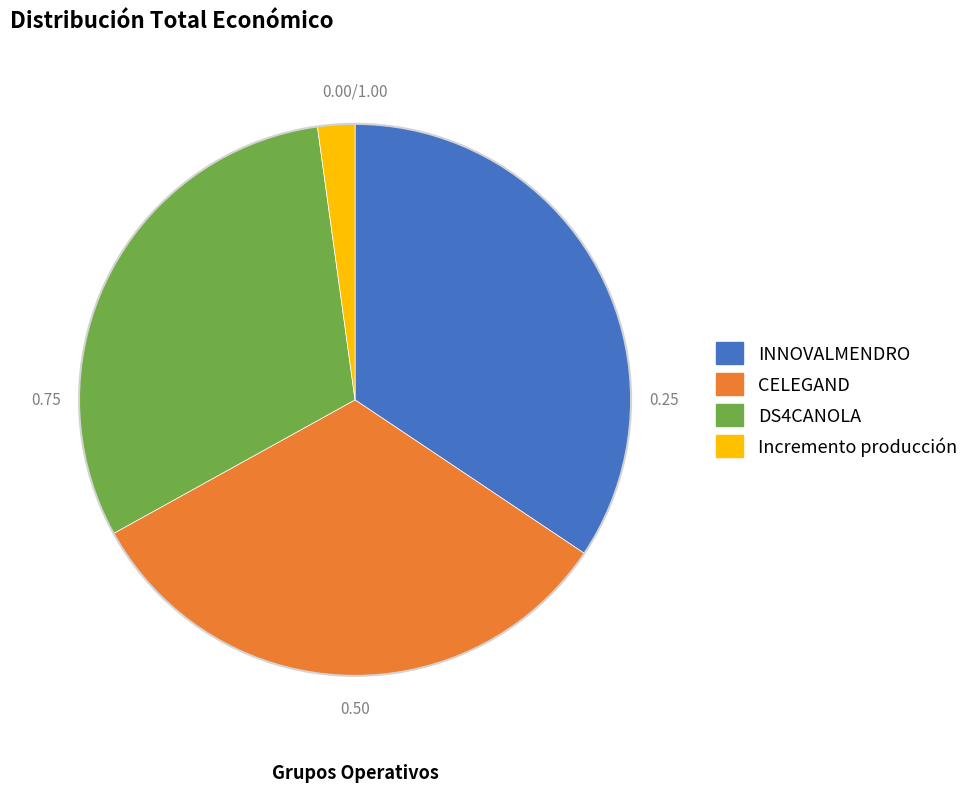

Which category has the smallest portion of the pie?

Incremento producción